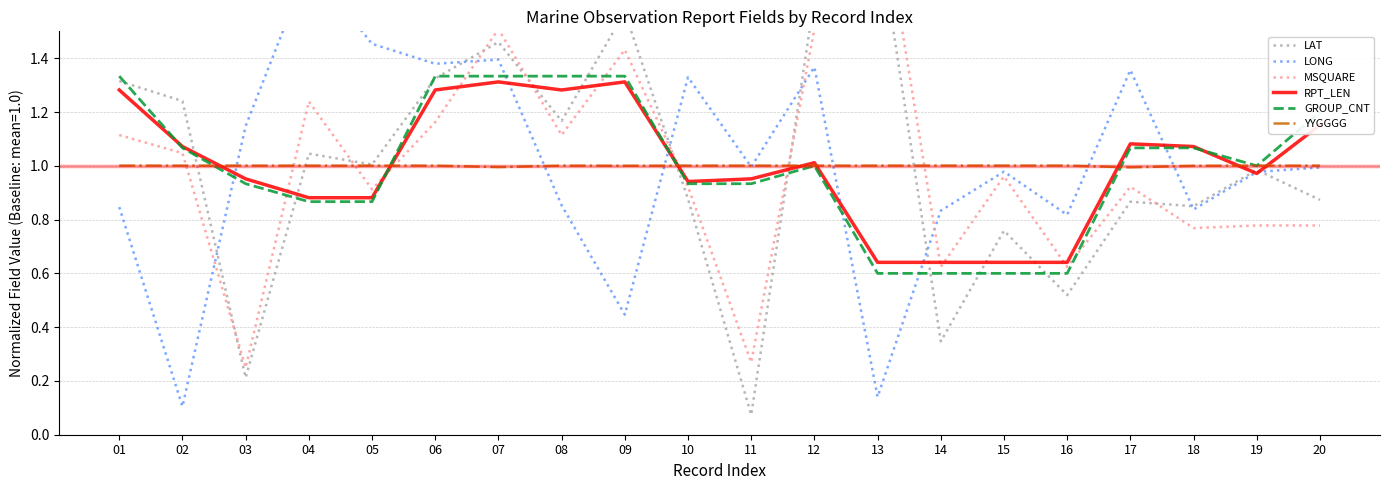

The value of LONG at 01 is 0.8. True or false?

True